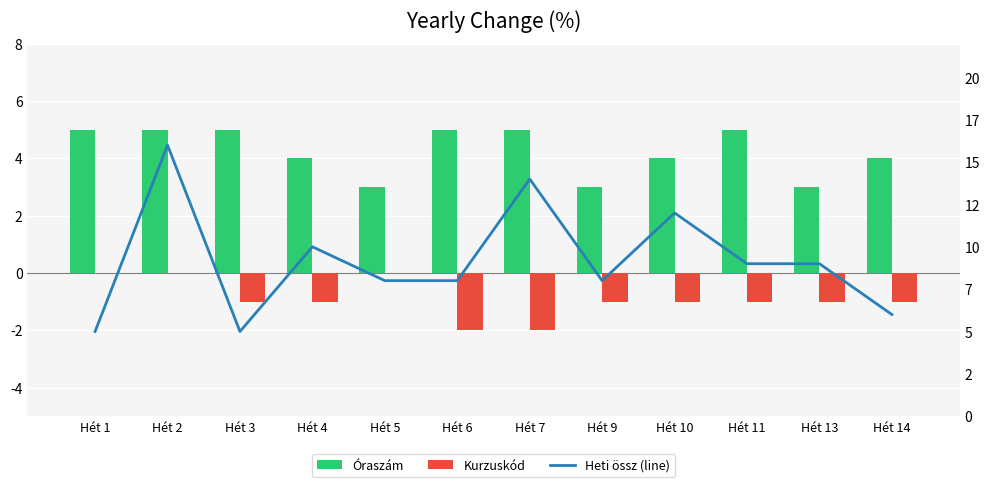

Which label corresponds to the smallest value in the chart?

Hét 6